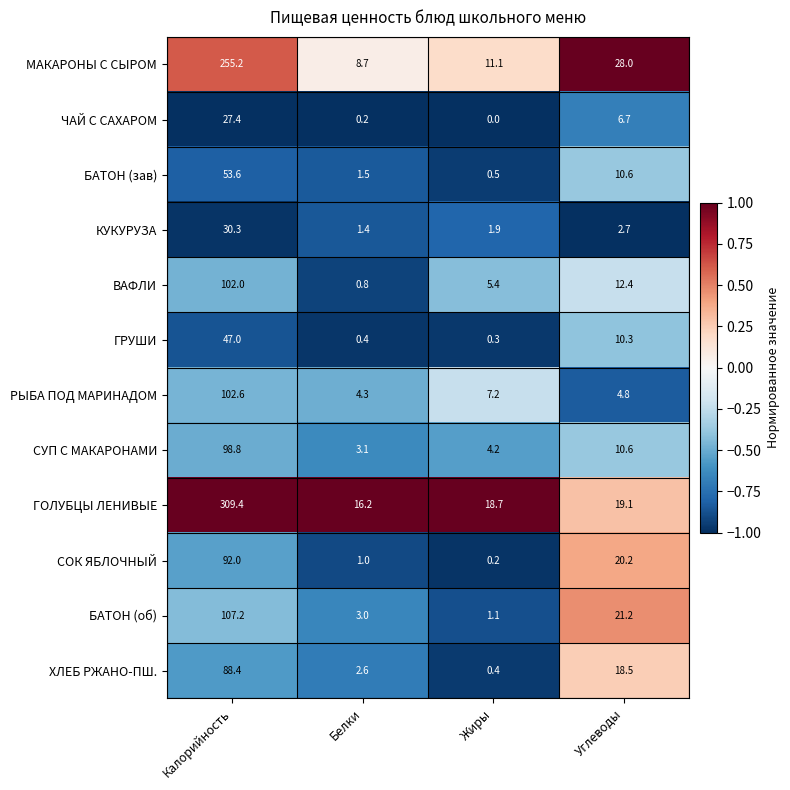

What is the minimum value shown in the chart?

0.0